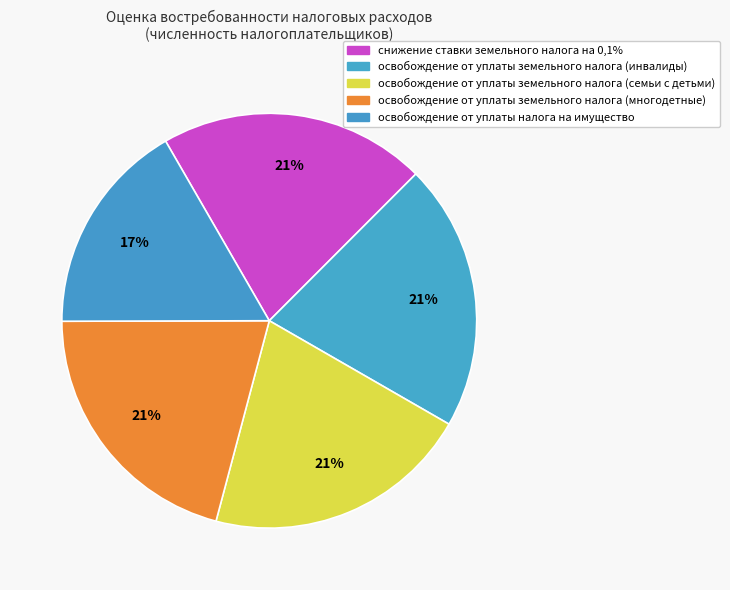

Count the number of slices in the pie.

5